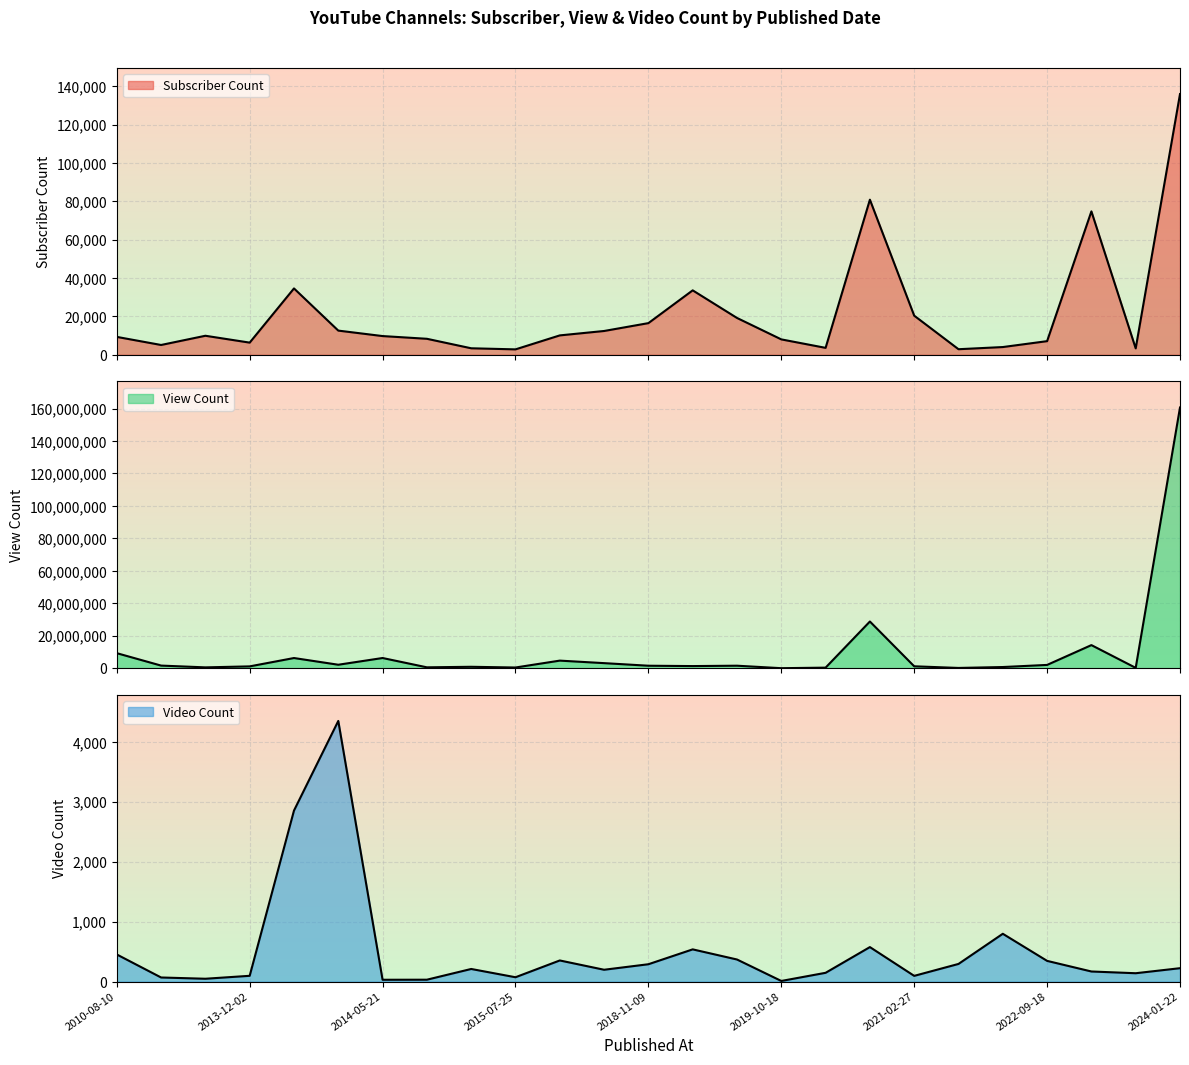

True or false: Video Count and View Count cross at least once.

False